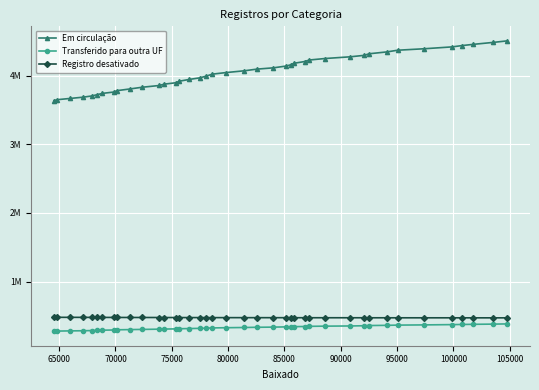

Is this an area chart (filled region under the line)?

No